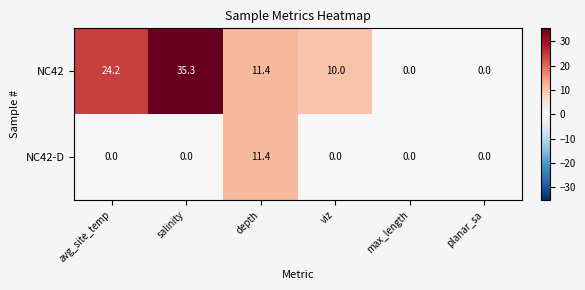

How many distinct data groups are displayed?

2